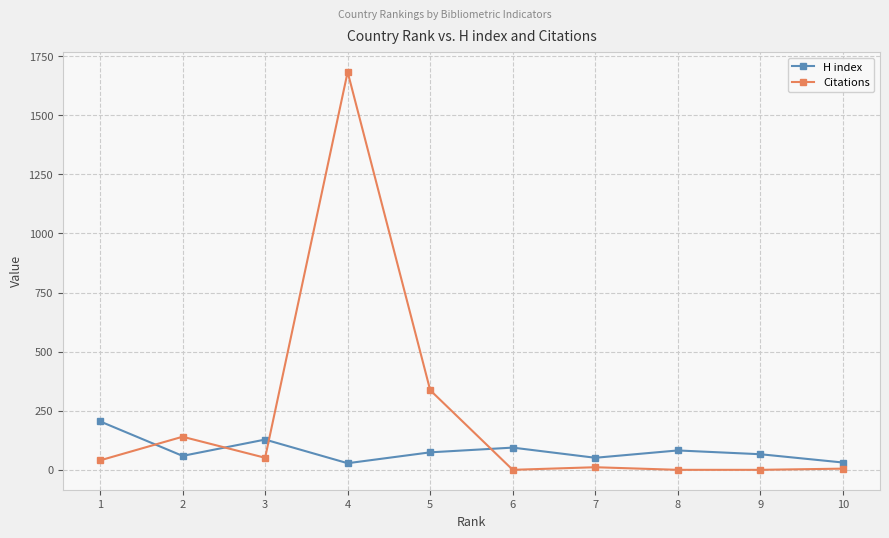

Is this an area chart (filled region under the line)?

No